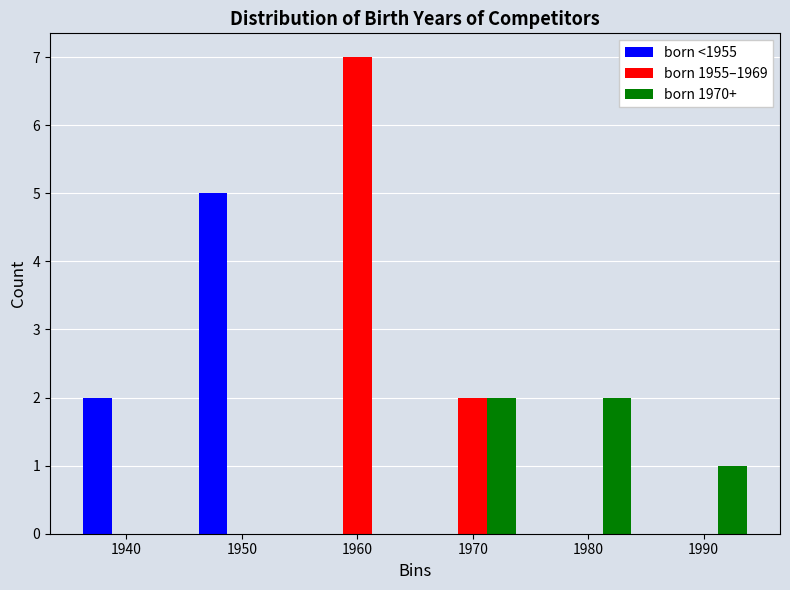

Reading left to right, transcribe this chart: for each range on the x-axis, give the height of each series' bar. The values are not printed on the chart, so give them approximately, as read against the axis.

1935 to 1945: born <1955=2	born 1955–1969=0	born 1970+=0
1945 to 1955: born <1955=5	born 1955–1969=0	born 1970+=0
1955 to 1965: born <1955=0	born 1955–1969=7	born 1970+=0
1965 to 1975: born <1955=0	born 1955–1969=2	born 1970+=2
1975 to 1985: born <1955=0	born 1955–1969=0	born 1970+=2
1985 to 1995: born <1955=0	born 1955–1969=0	born 1970+=1